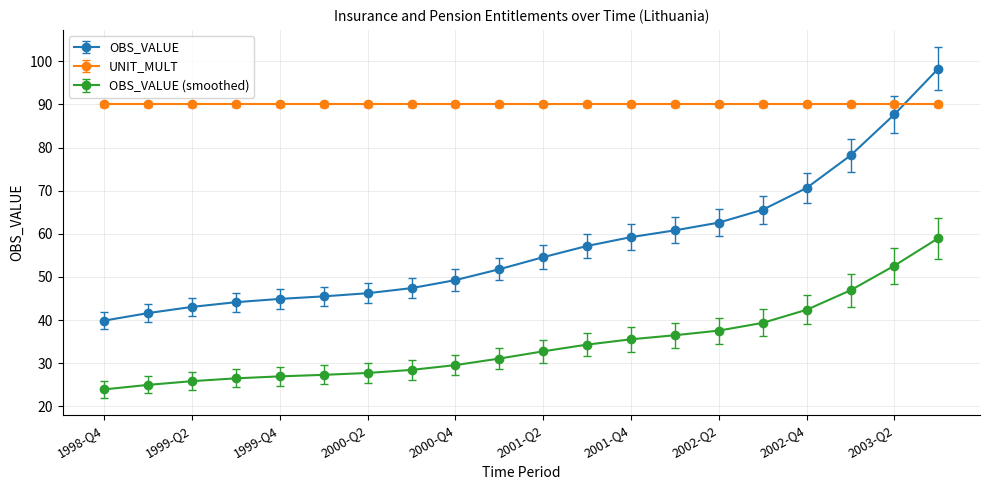

Count the number of categories in the chart.

20